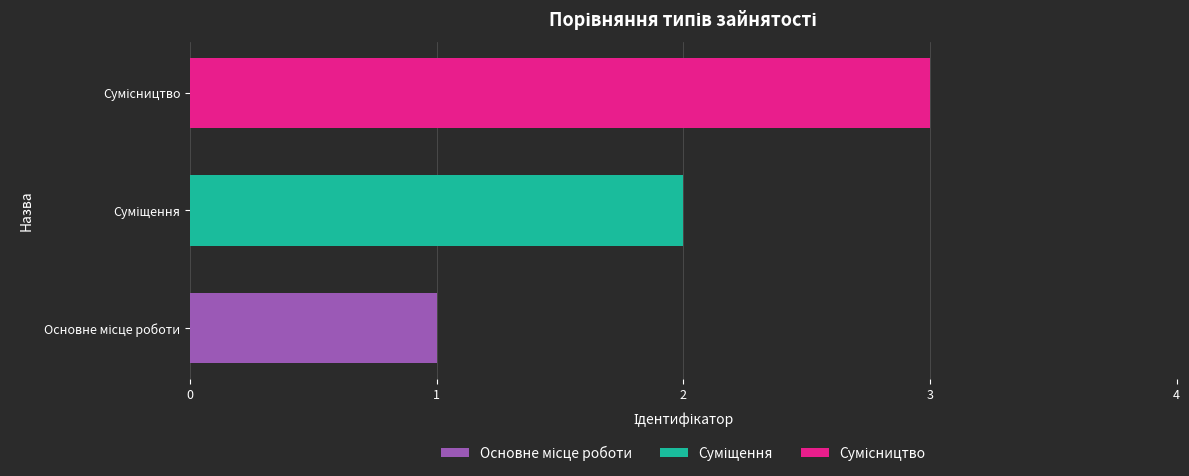

How many distinct data groups are displayed?

3